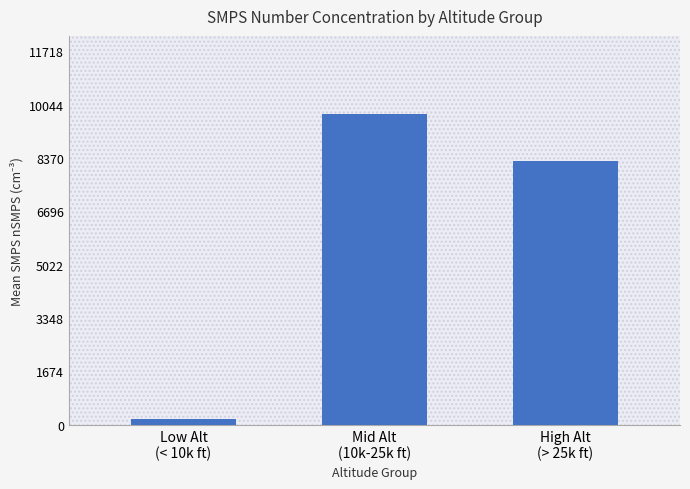

Reading left to right, extract all data points from this chart.

Low Alt
(< 10k ft)=188.9	Mid Alt
(10k-25k ft)=9765.6	High Alt
(> 25k ft)=8290.5